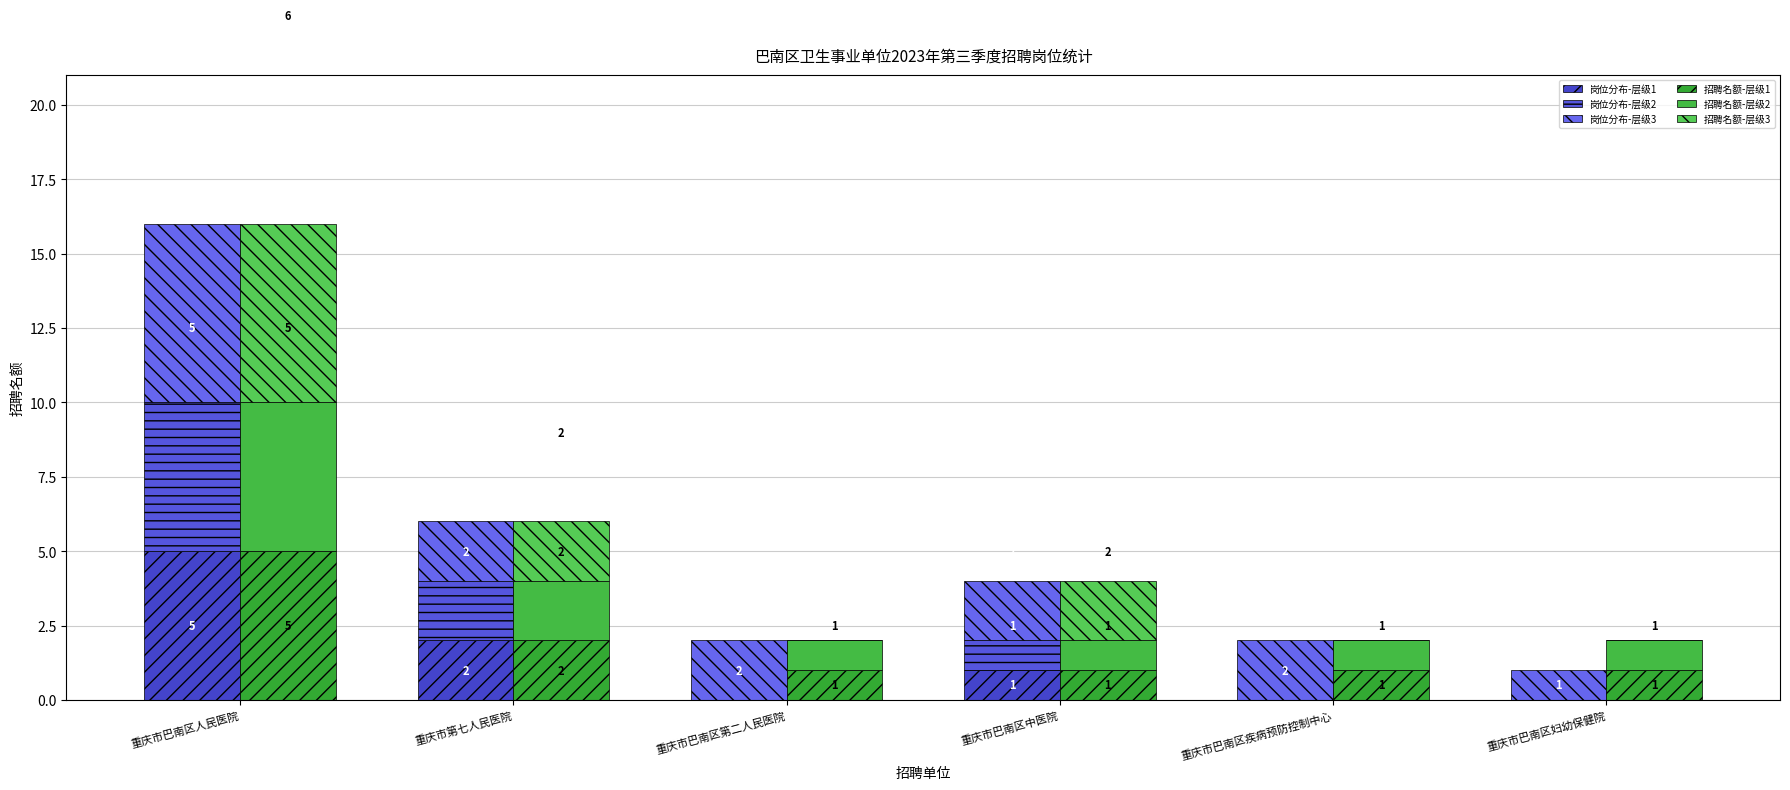

Count the 招聘名额-层级2 values in the range 1 to 2.

5